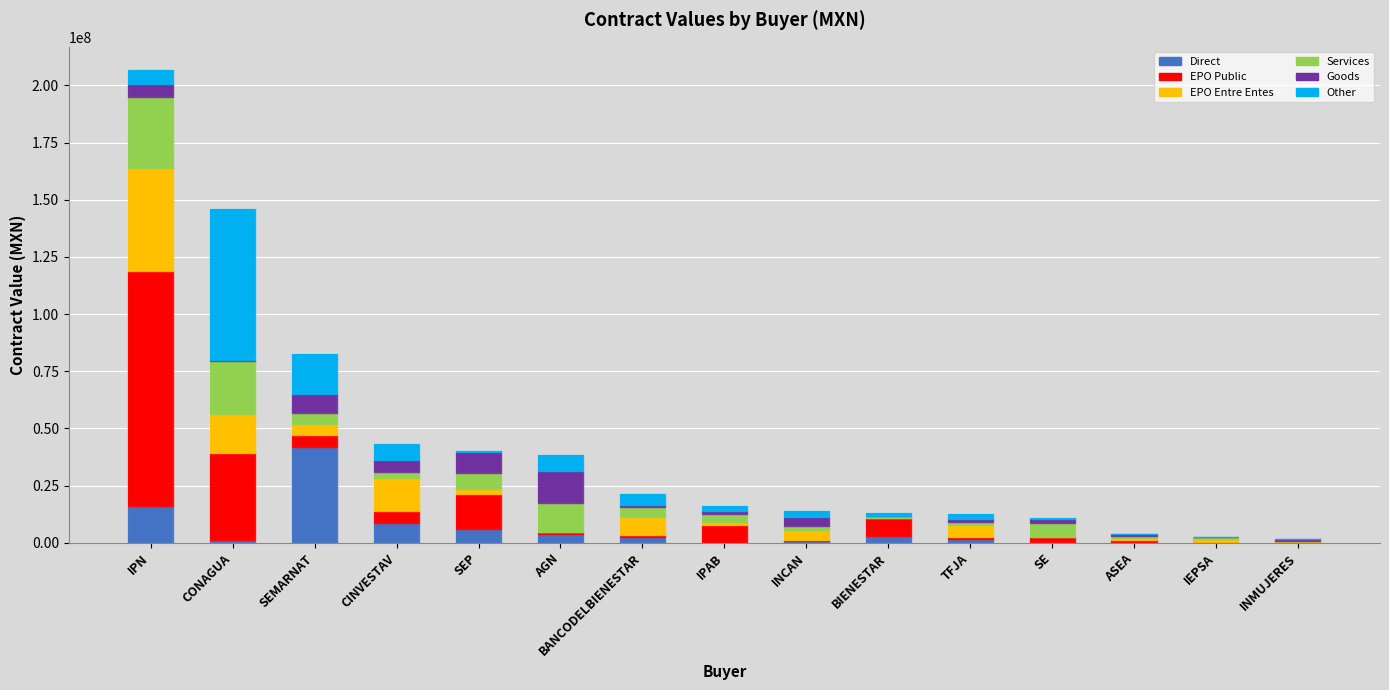

At which category is the sum across all series the highest?

IPN